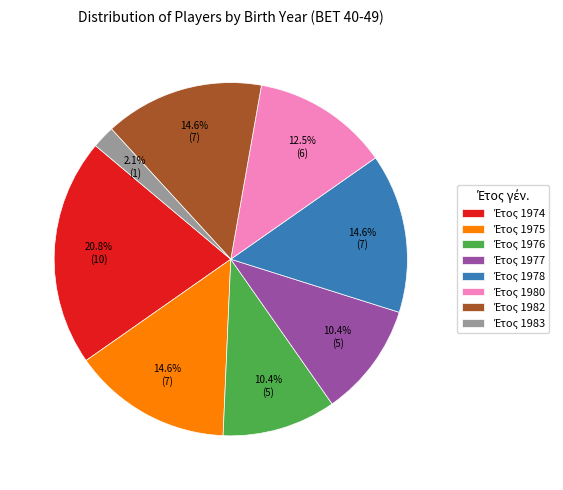

Is there any slice that represents more than half of the pie?

No